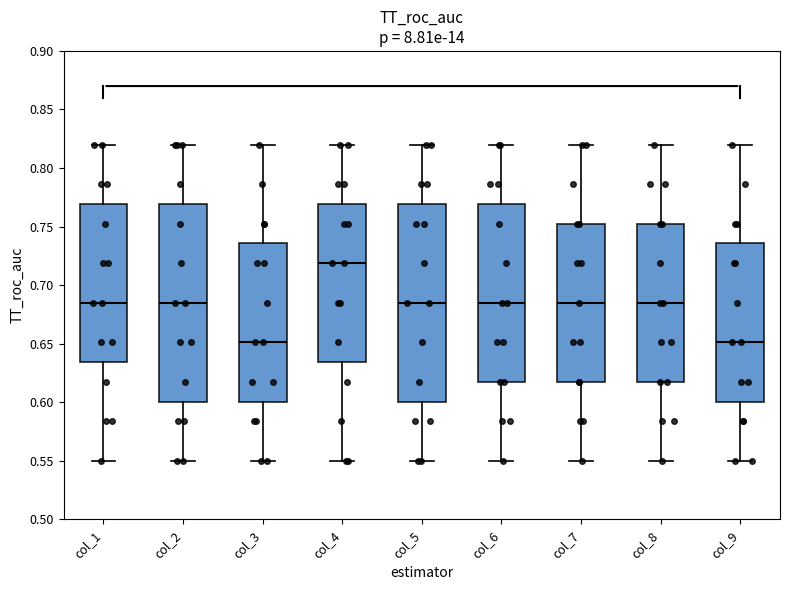

Reading left to right, read every box against the y-axis: the position of its median line, the range the box covers, and the ends of its whiskers. The values are not printed on the chart, so give them approximately, as read against the axis.

col_1: median 0.685, box 0.635 to 0.770, whiskers 0.550 to 0.820
col_2: median 0.685, box 0.600 to 0.770, whiskers 0.550 to 0.820
col_3: median 0.650, box 0.600 to 0.735, whiskers 0.550 to 0.820
col_4: median 0.720, box 0.635 to 0.770, whiskers 0.550 to 0.820
col_5: median 0.685, box 0.600 to 0.770, whiskers 0.550 to 0.820
col_6: median 0.685, box 0.620 to 0.770, whiskers 0.550 to 0.820
col_7: median 0.685, box 0.620 to 0.755, whiskers 0.550 to 0.820
col_8: median 0.685, box 0.620 to 0.755, whiskers 0.550 to 0.820
col_9: median 0.650, box 0.600 to 0.735, whiskers 0.550 to 0.820